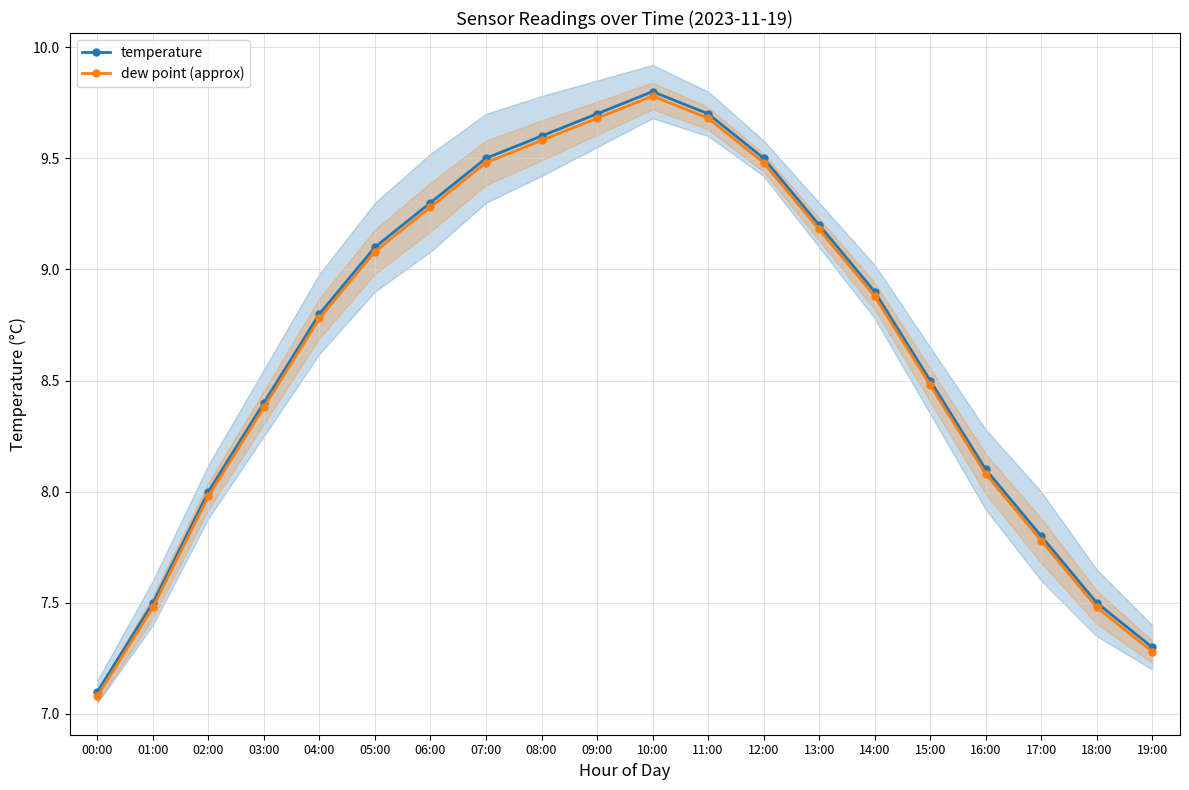

List the series in order of their overall mean, highest first.

temperature, dew point (approx)